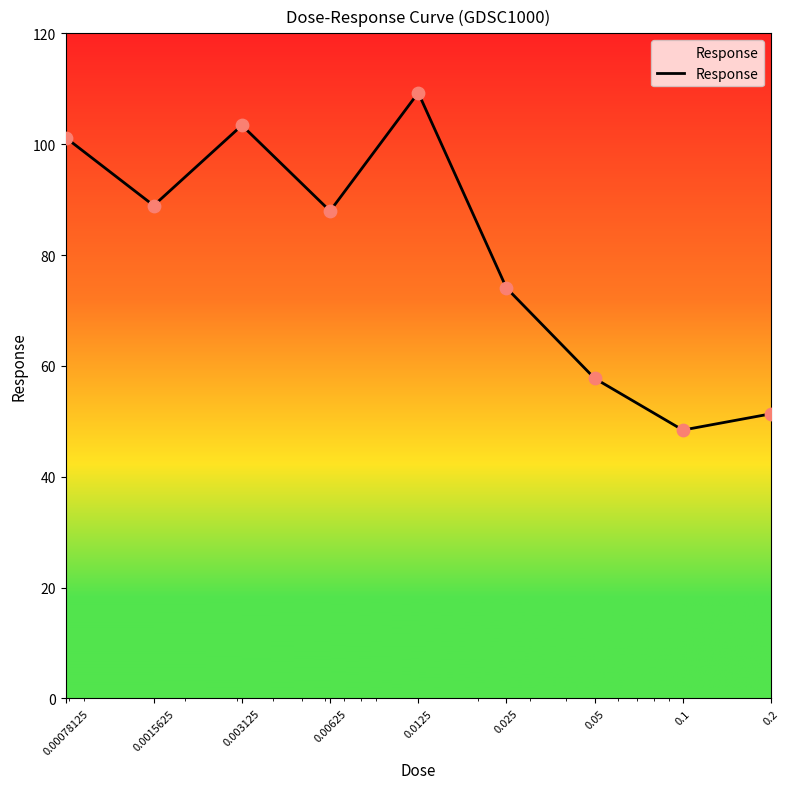

What is the maximum value shown in the chart?

109.3